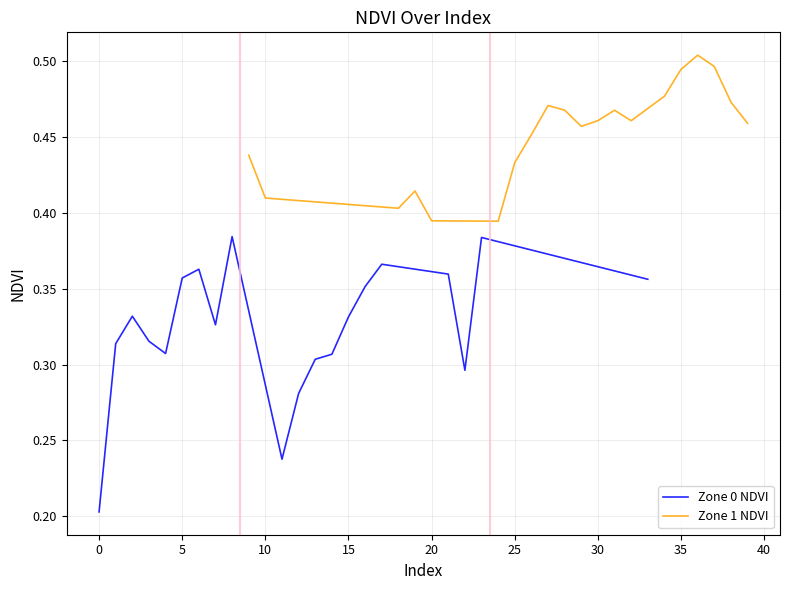

True or false: Zone 0 NDVI and Zone 1 NDVI cross at least once.

False